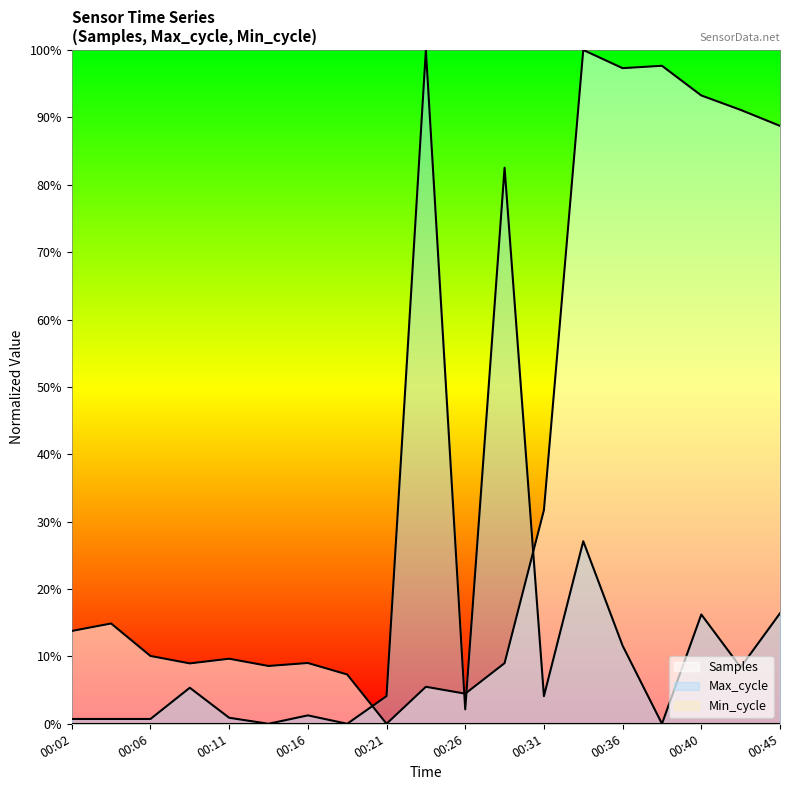

What is the difference between the highest and lowest values at 00:28?

73.5